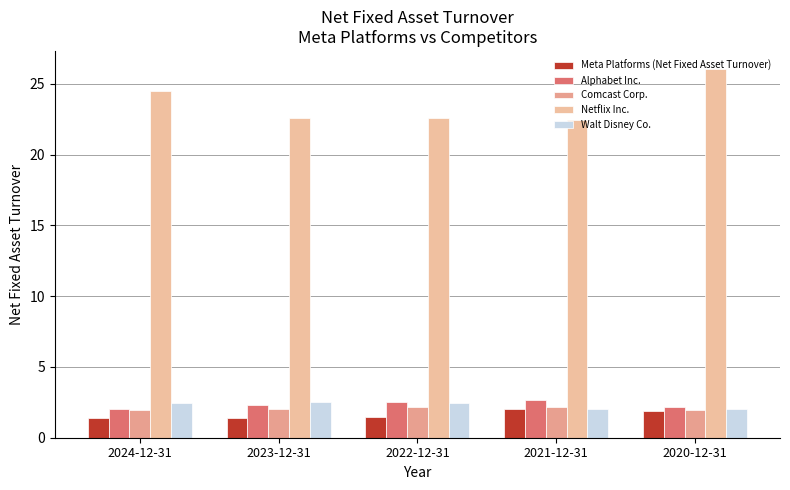

Reading left to right, what are all the values shown in this chart?

Meta Platforms (Net Fixed Asset Turnover): 2024-12-31=1.4	2023-12-31=1.4	2022-12-31=1.5	2021-12-31=2.0	2020-12-31=1.9
Alphabet Inc.: 2024-12-31=2.0	2023-12-31=2.3	2022-12-31=2.5	2021-12-31=2.6	2020-12-31=2.1
Comcast Corp.: 2024-12-31=2.0	2023-12-31=2.0	2022-12-31=2.2	2021-12-31=2.1	2020-12-31=2.0
Netflix Inc.: 2024-12-31=24.5	2023-12-31=22.6	2022-12-31=22.6	2021-12-31=22.4	2020-12-31=26.0
Walt Disney Co.: 2024-12-31=2.5	2023-12-31=2.5	2022-12-31=2.4	2021-12-31=2.0	2020-12-31=2.0